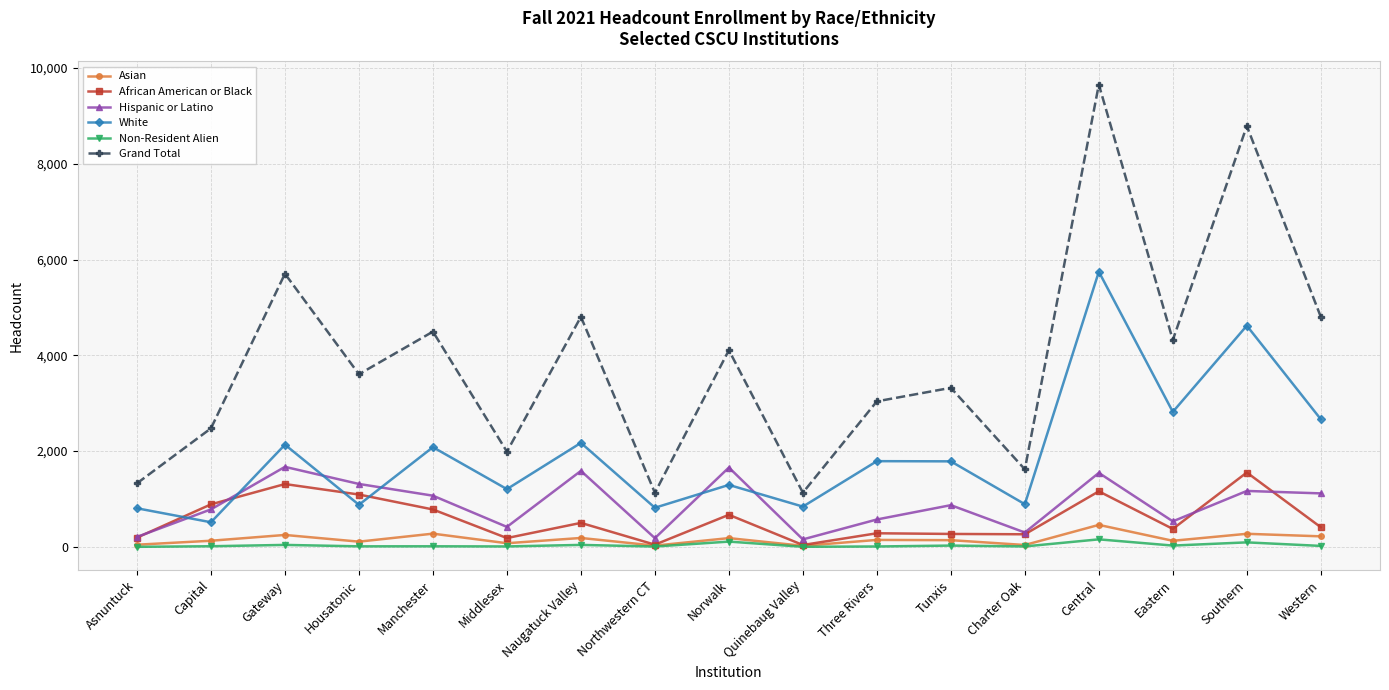

True or false: Grand Total and White cross at least once.

False